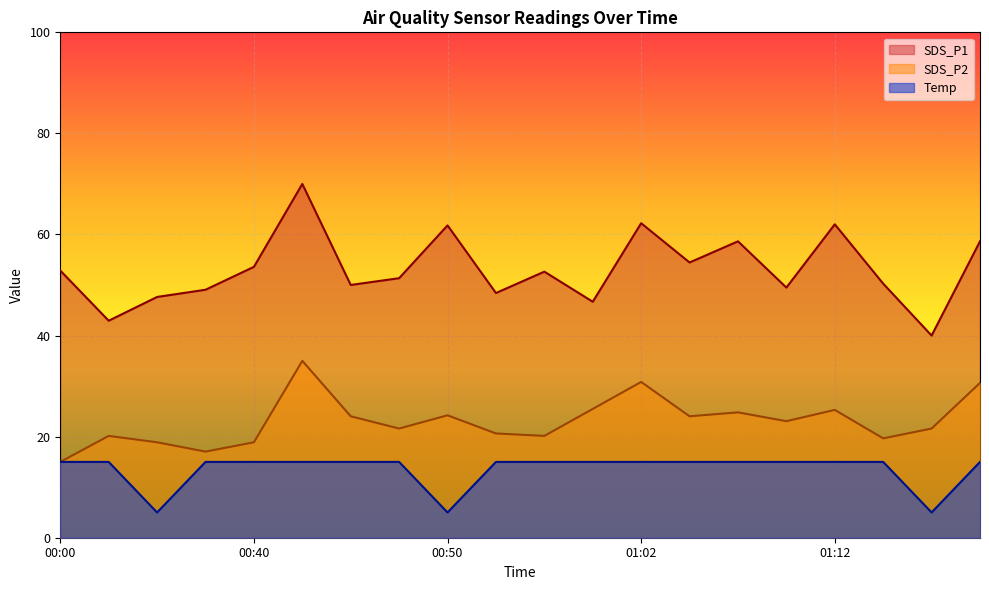

In SDS_P1, how many points are lower than both neighbors (excluding endpoints)?

7